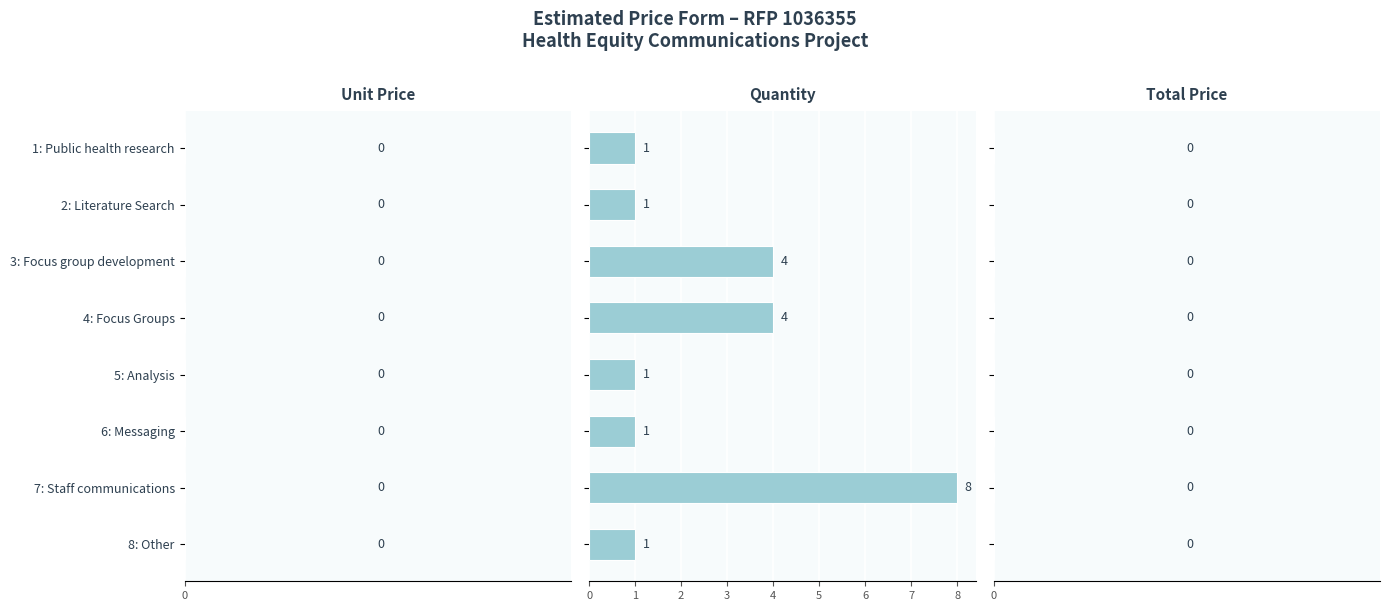

What is the value of the 3rd bar from the top?

4